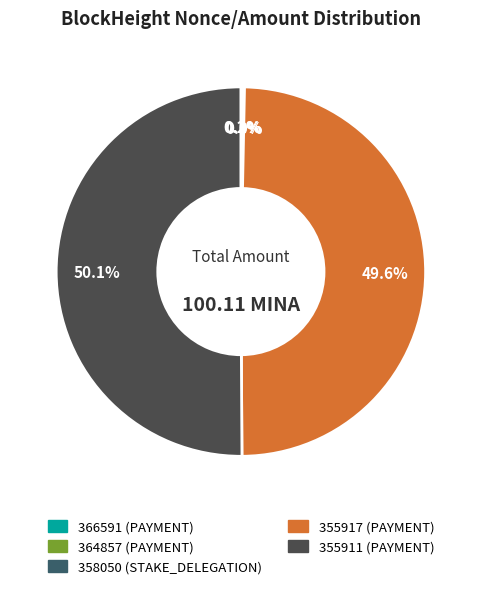

Does 358050 account for over 50% of the chart?

No